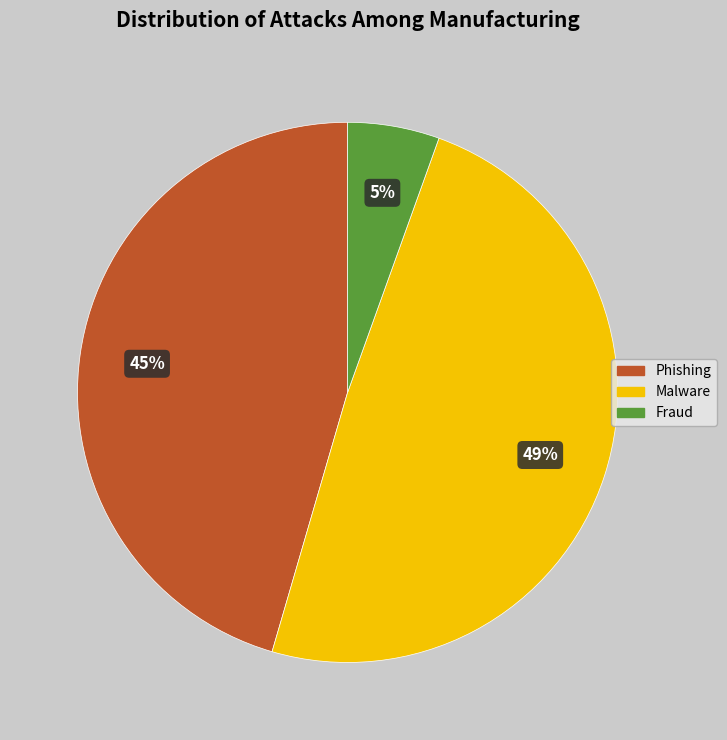

Is there any slice that represents more than half of the pie?

No